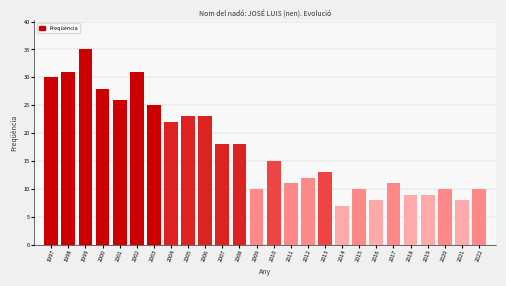

Reading left to right, what are all the values shown in this chart?

30	31	35	28	26	31	25	22	23	23	18	18	10	15	11	12	13	7	10	8	11	9	9	10	8	10